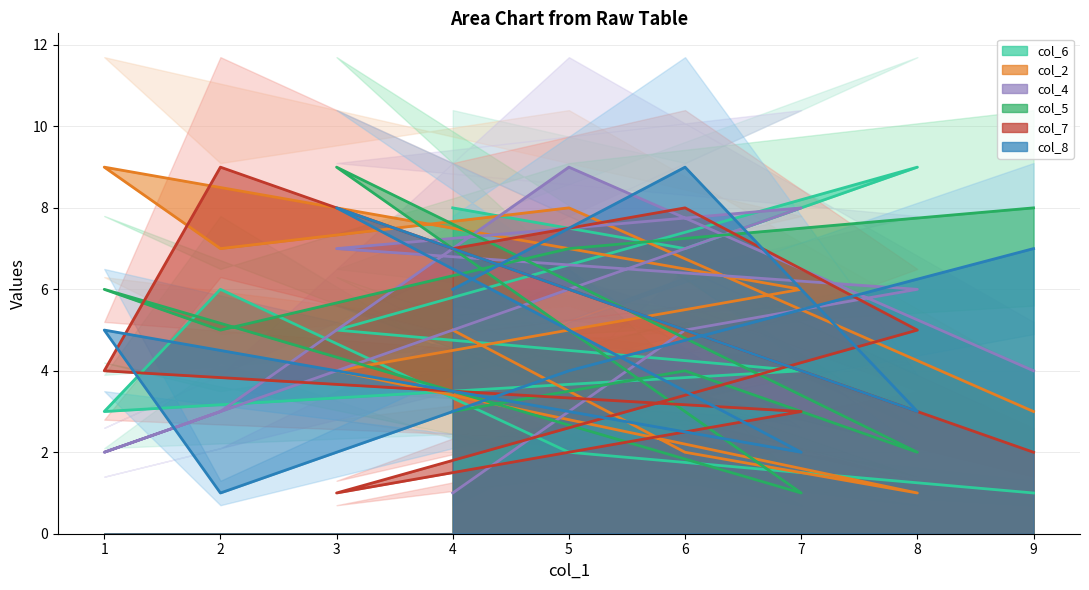

How many series are shown in this chart?

6